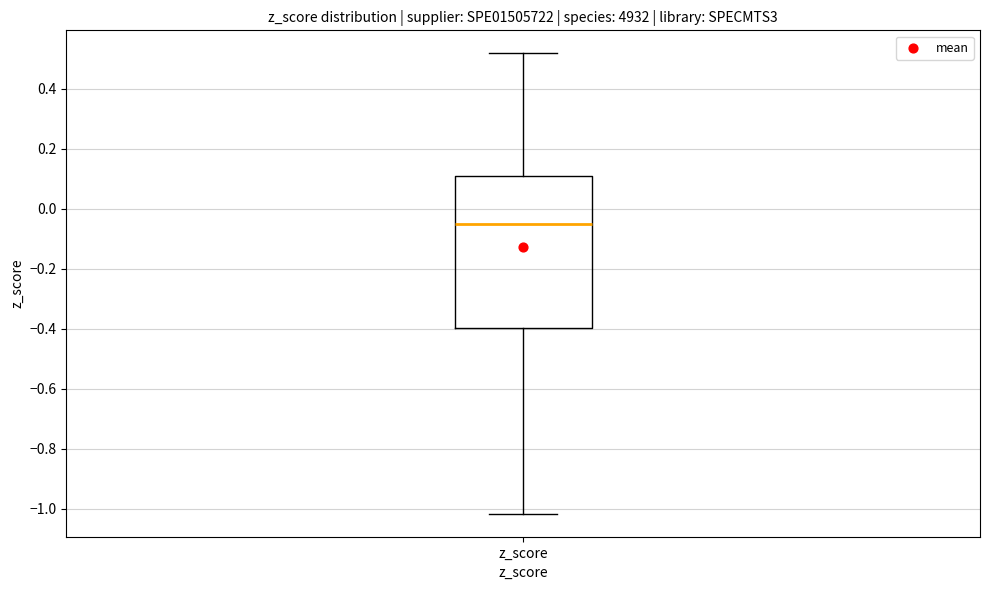

Transcribe this box plot: give where the median line is, the range the box spans, and where the two whiskers end, as read against the y-axis. The values are not printed on the chart, so give them approximately, as read against the axis.

median -0.06, box -0.40 to 0.10, whiskers -1.02 to 0.52